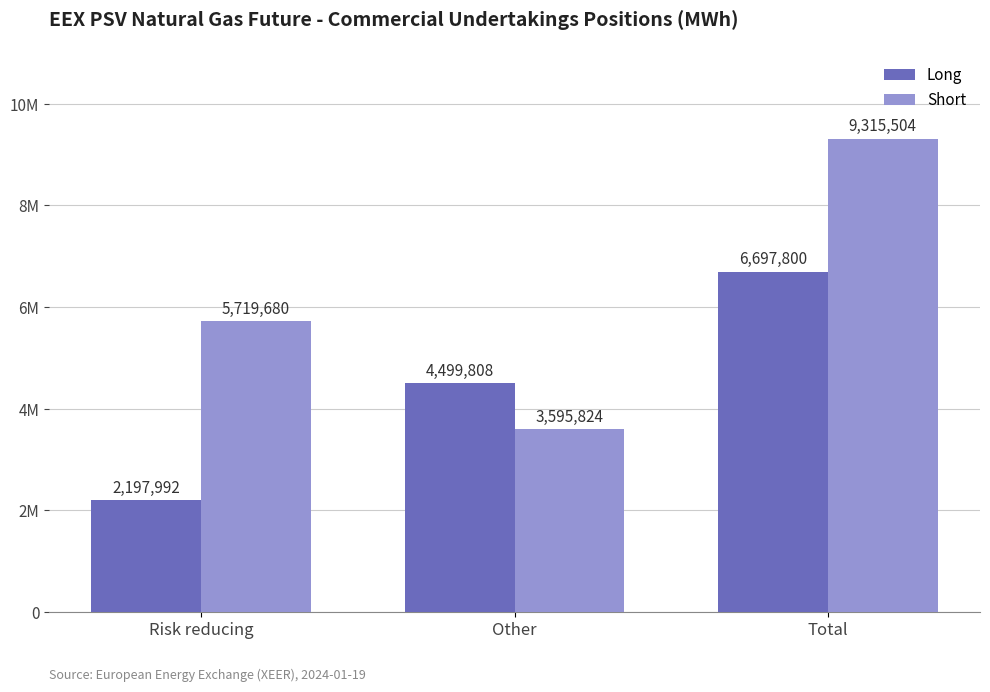

What are all the series names shown in the legend?

Long, Short